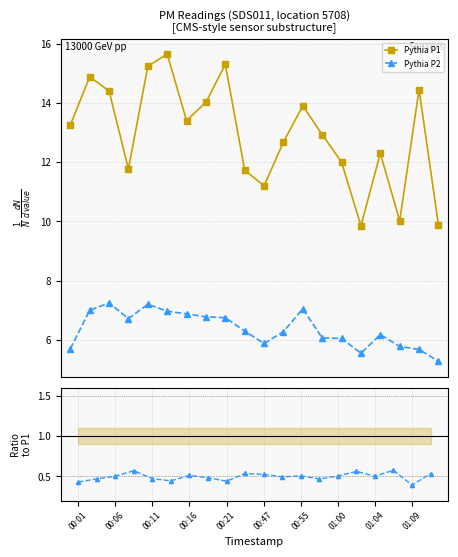

List the series in order of their overall mean, highest first.

Pythia P1, Pythia P2, P2/P1